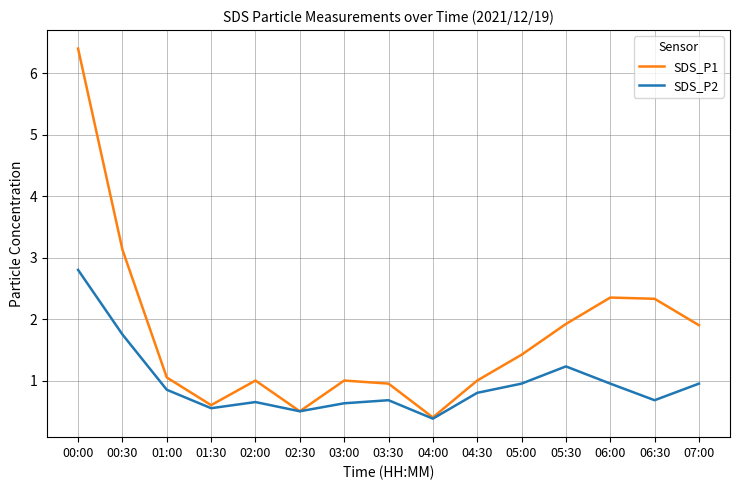

Which series has the largest total across all categories?

SDS_P1